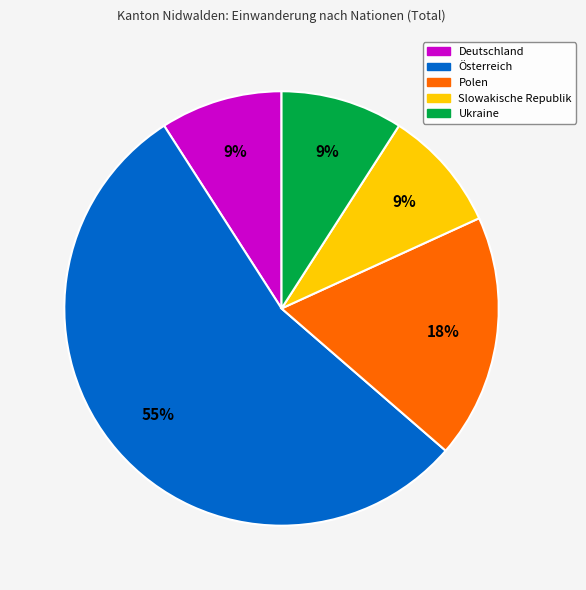

How many slices are in this pie chart?

5